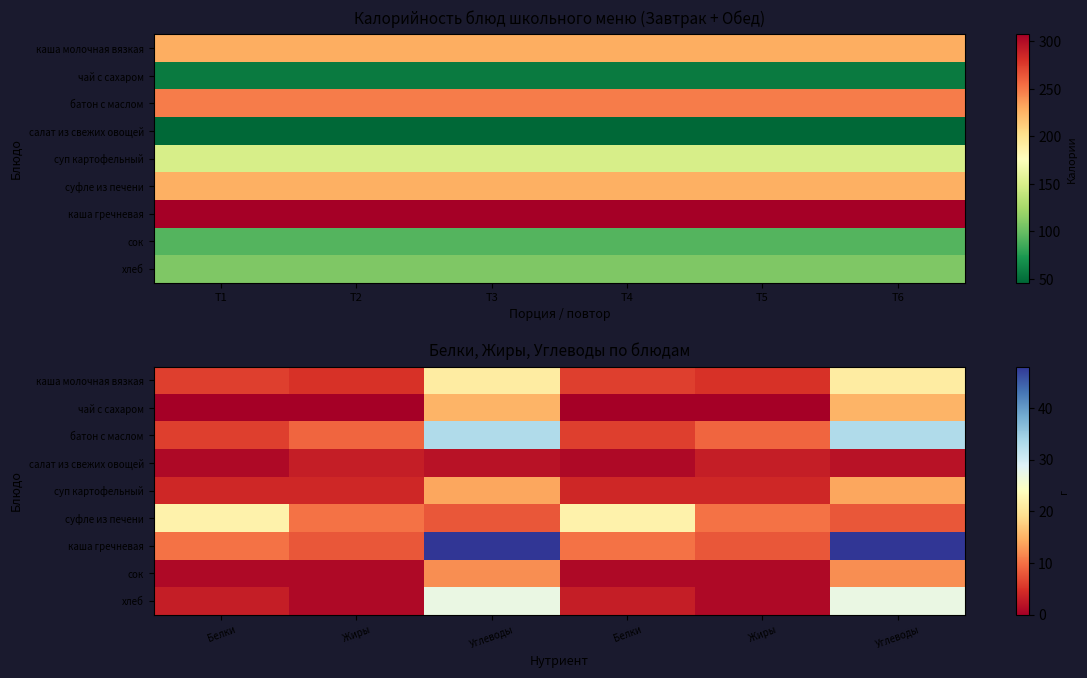

What is the average value of the чай с сахаром series?

5